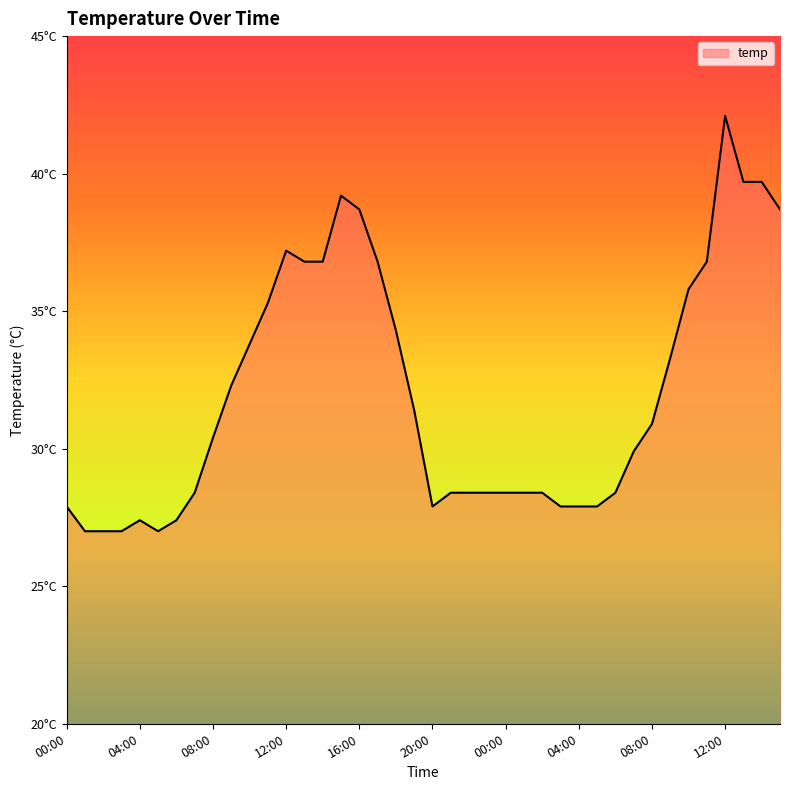

What is the value of the 31st point from the left?

28.4